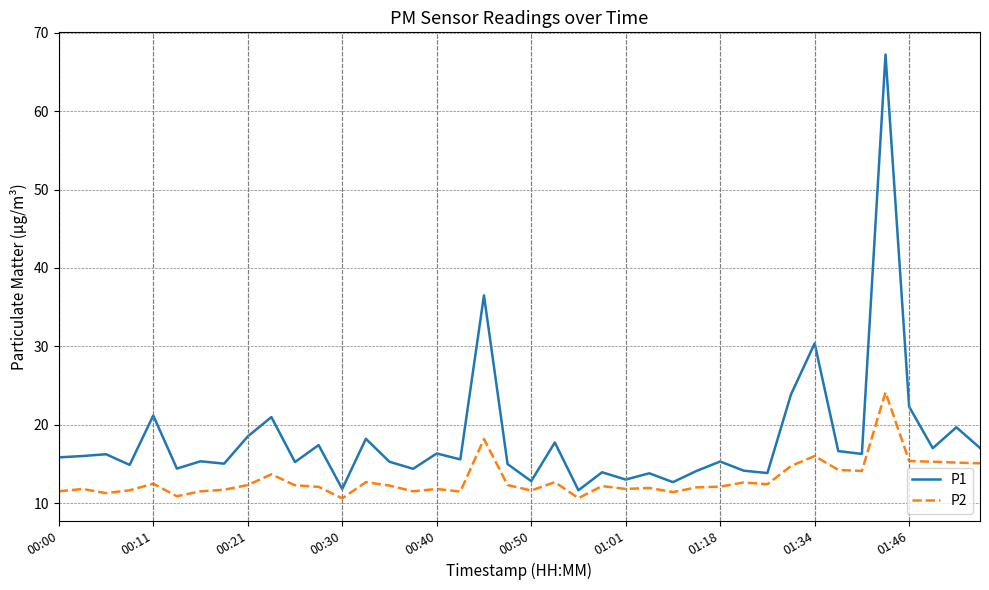

True or false: P1 has more than 2 points higher than both neighbors.

True